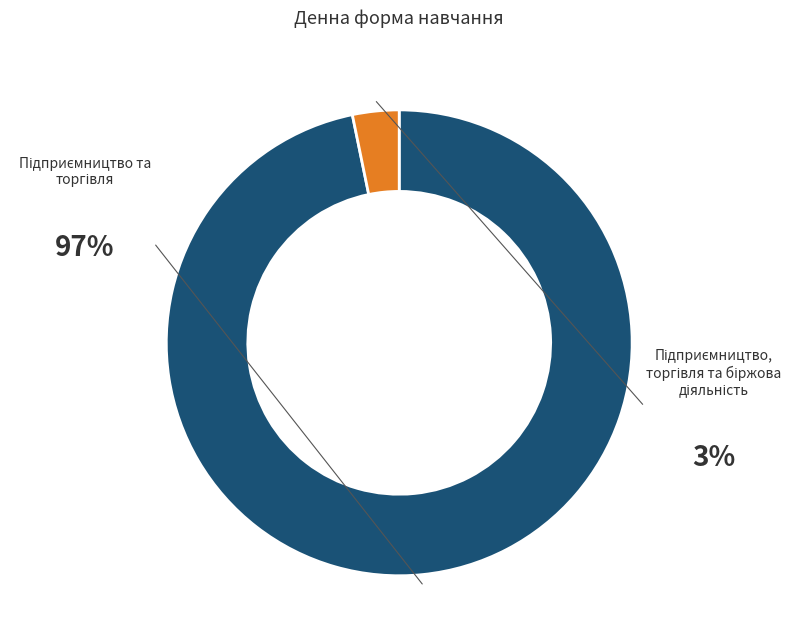

To the nearest percent, what is the difference between the largest and smallest slice percentages?

94%